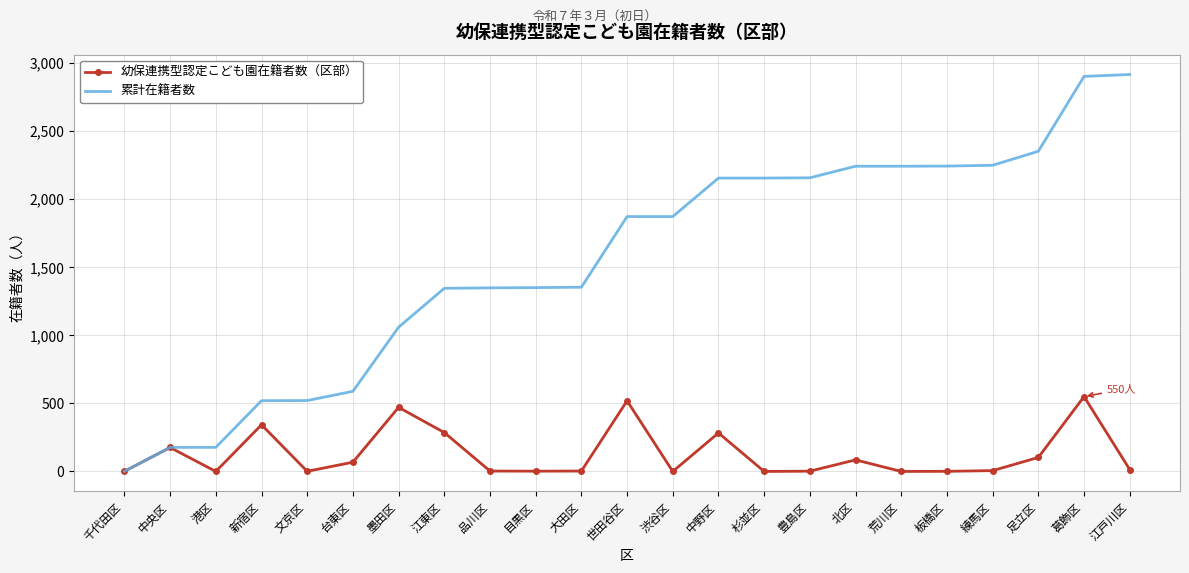

What is the maximum value for 累計在籍者数?

2917